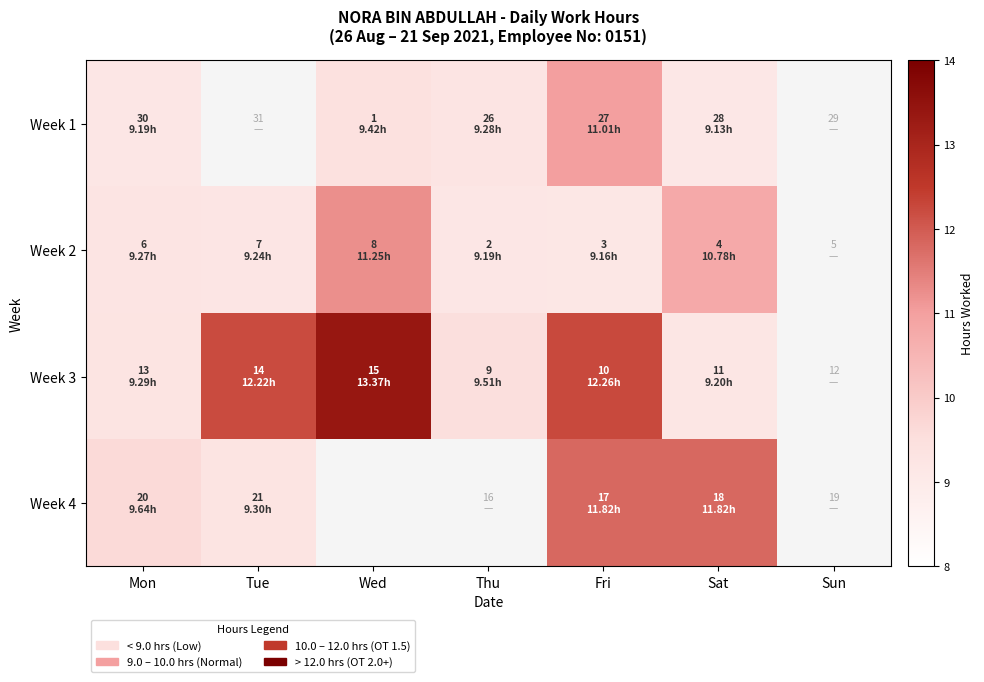

The value of Week 1 at Wed is 13.0. True or false?

False